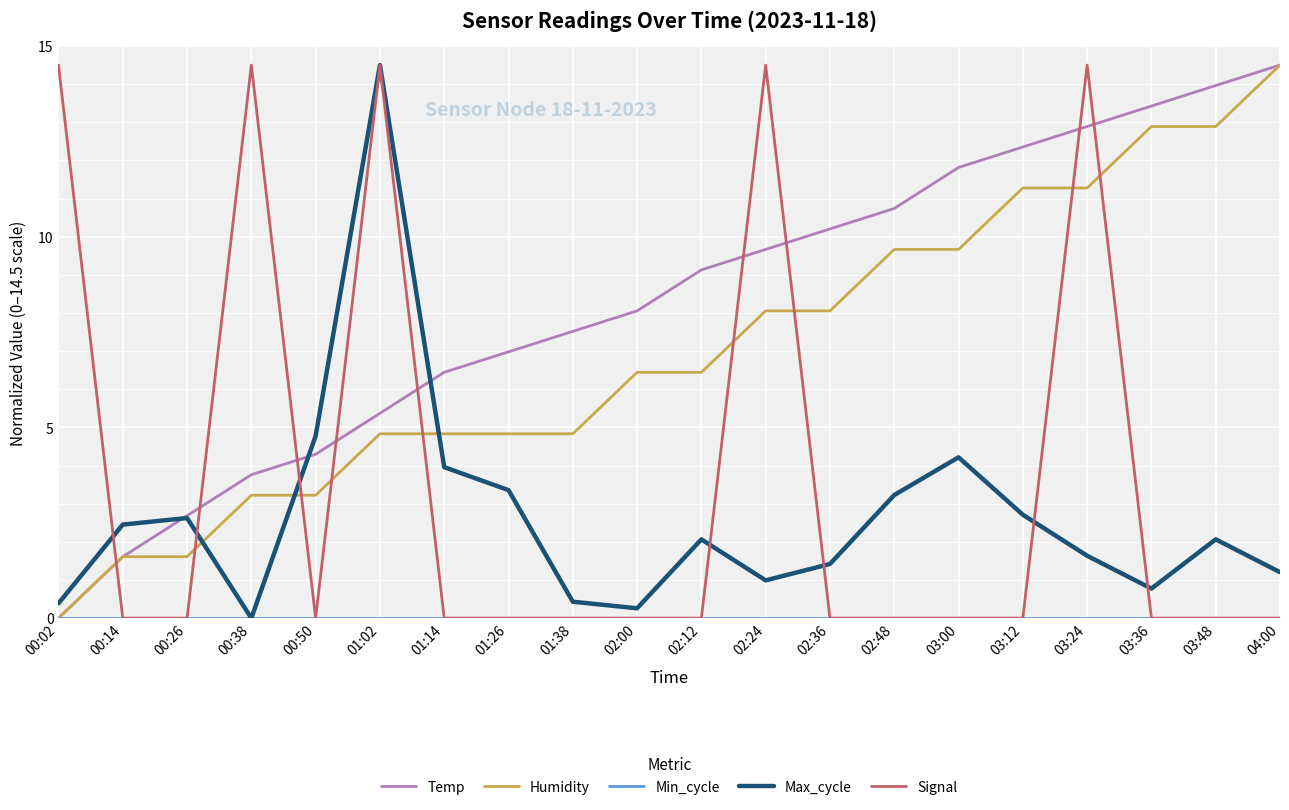

What is the total value across all series at 02:00?

14.8